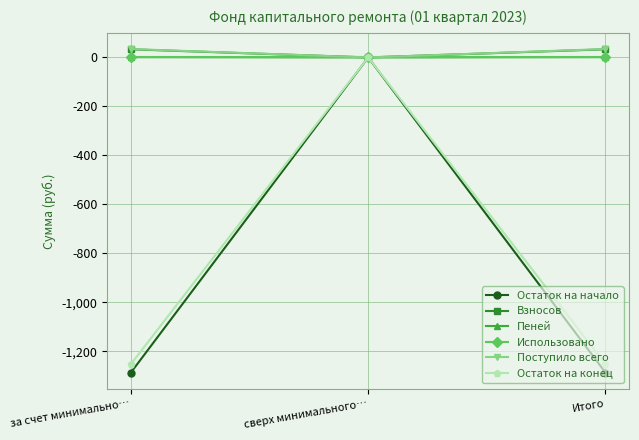

What is the smallest value displayed?

-1286.8